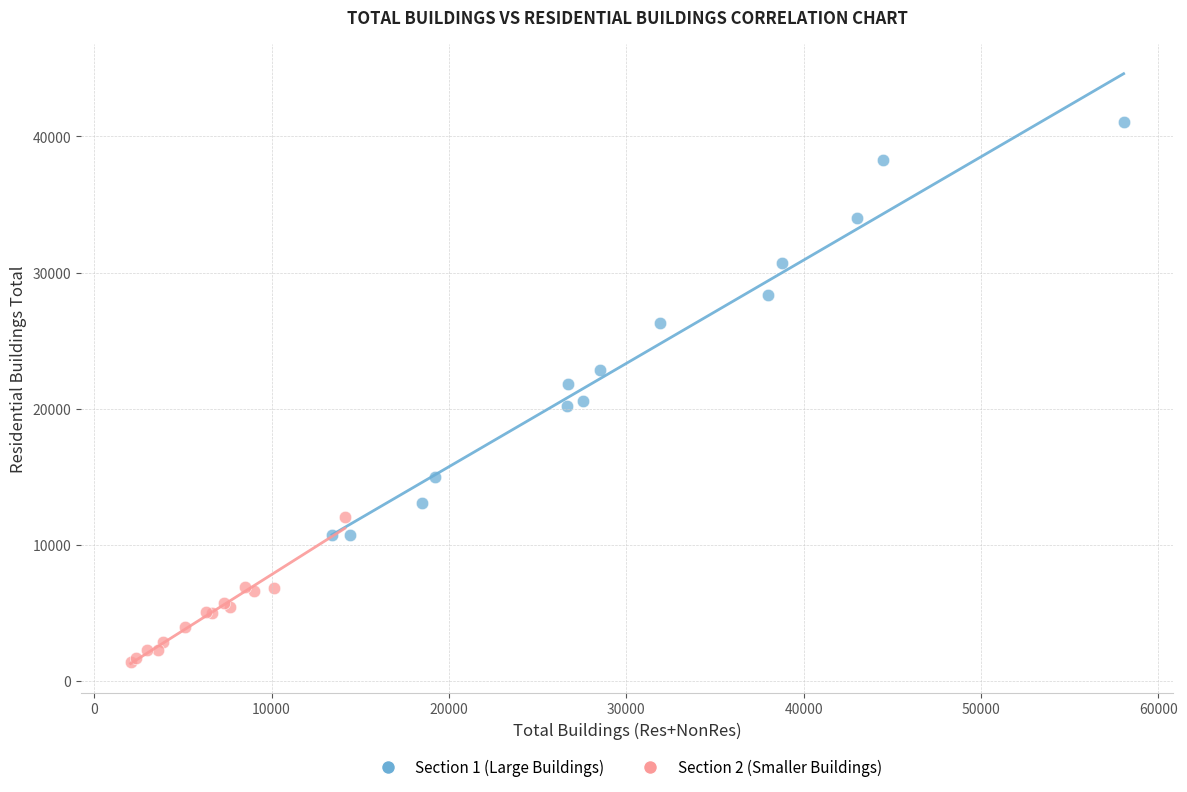

Which series reaches the minimum Y coordinate?

Section 2 (Smaller Buildings)